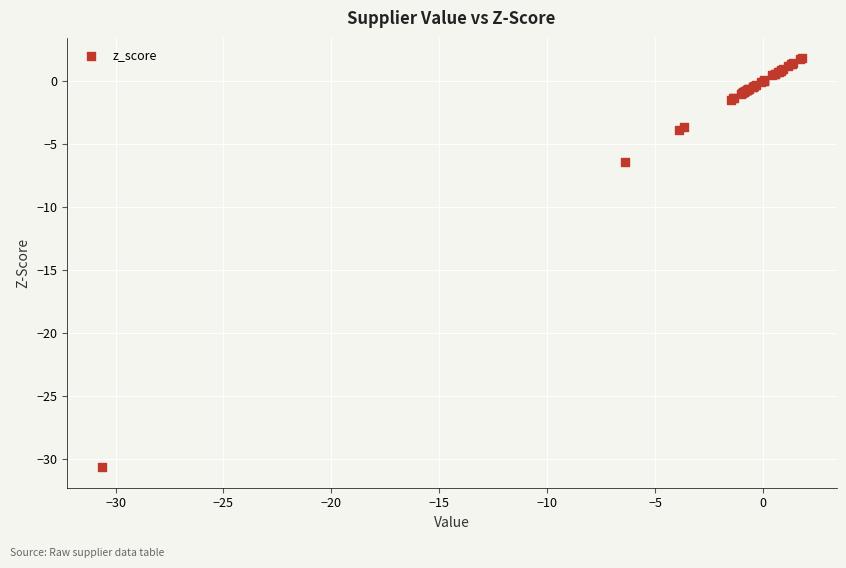

What Y value in the scatter plot is closest to -14?

-6.4